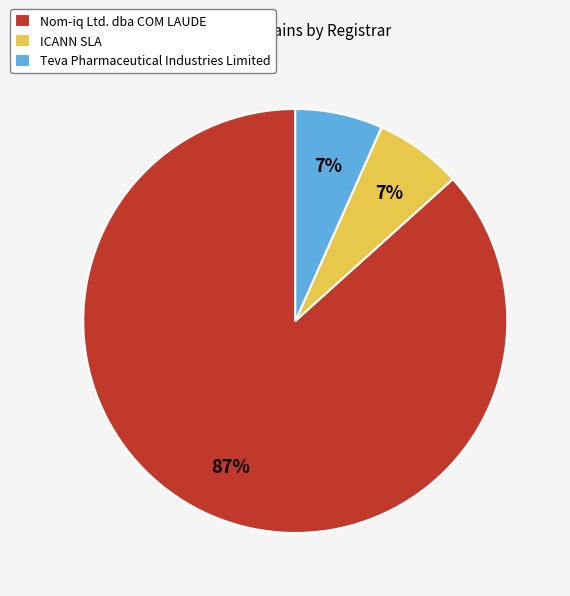

How many slices are in this pie chart?

3